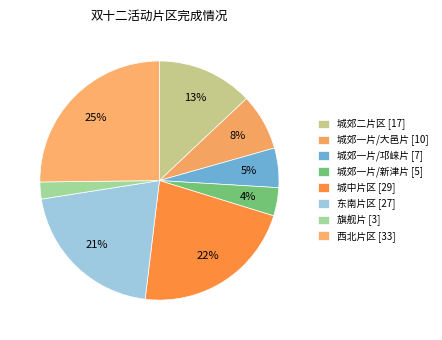

What percentage is the 城郊一片/新津片 slice, to the nearest percent?

4%